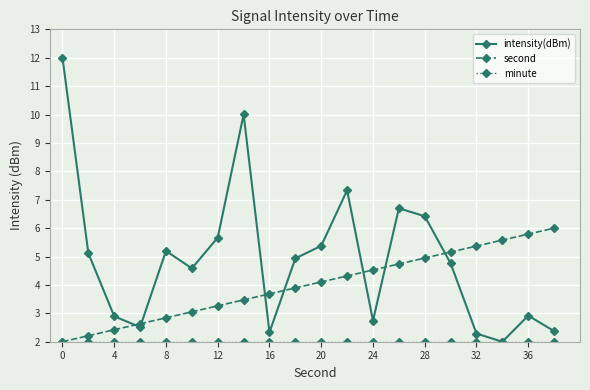

What is the value of the intensity(dBm) point at the 2nd from the left?

5.1